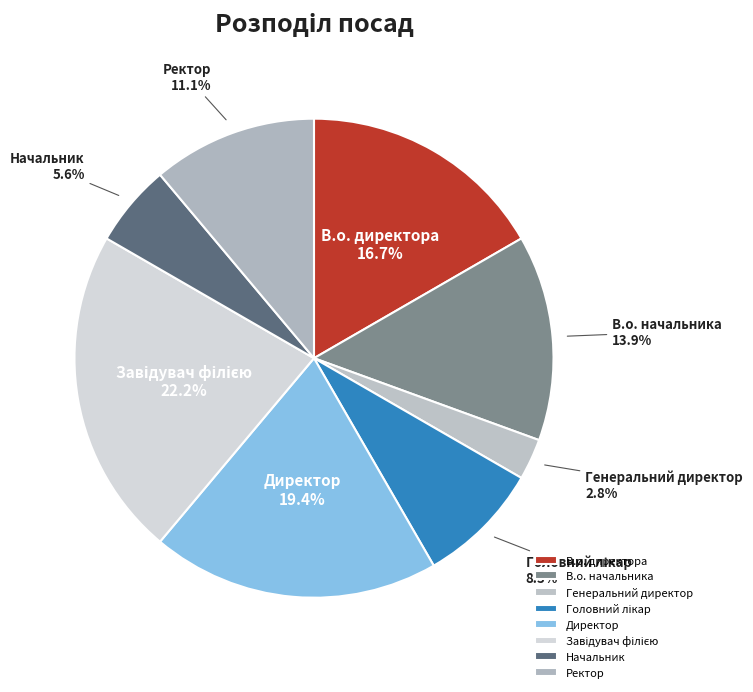

How much of the chart is everything except Начальник?

94.4%